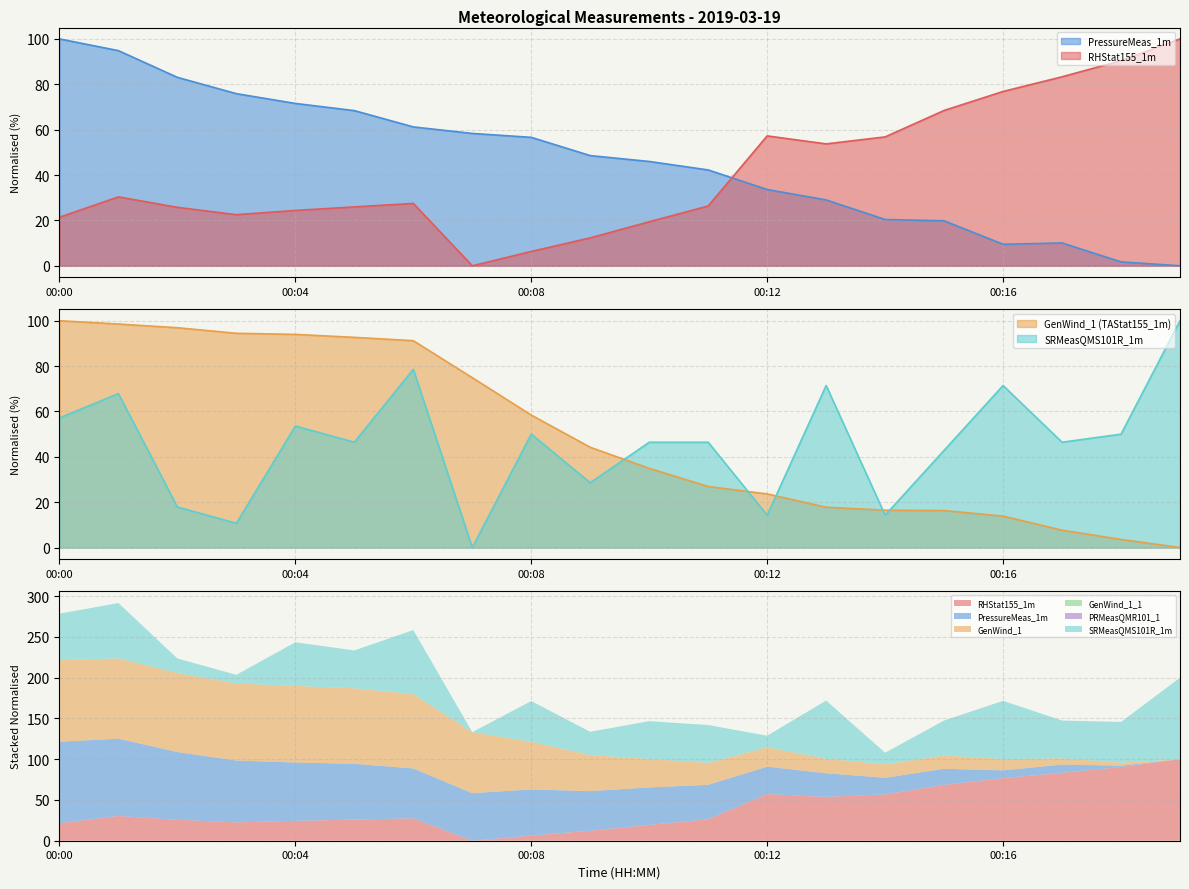

At how many categories does at least one series exceed 38?

20